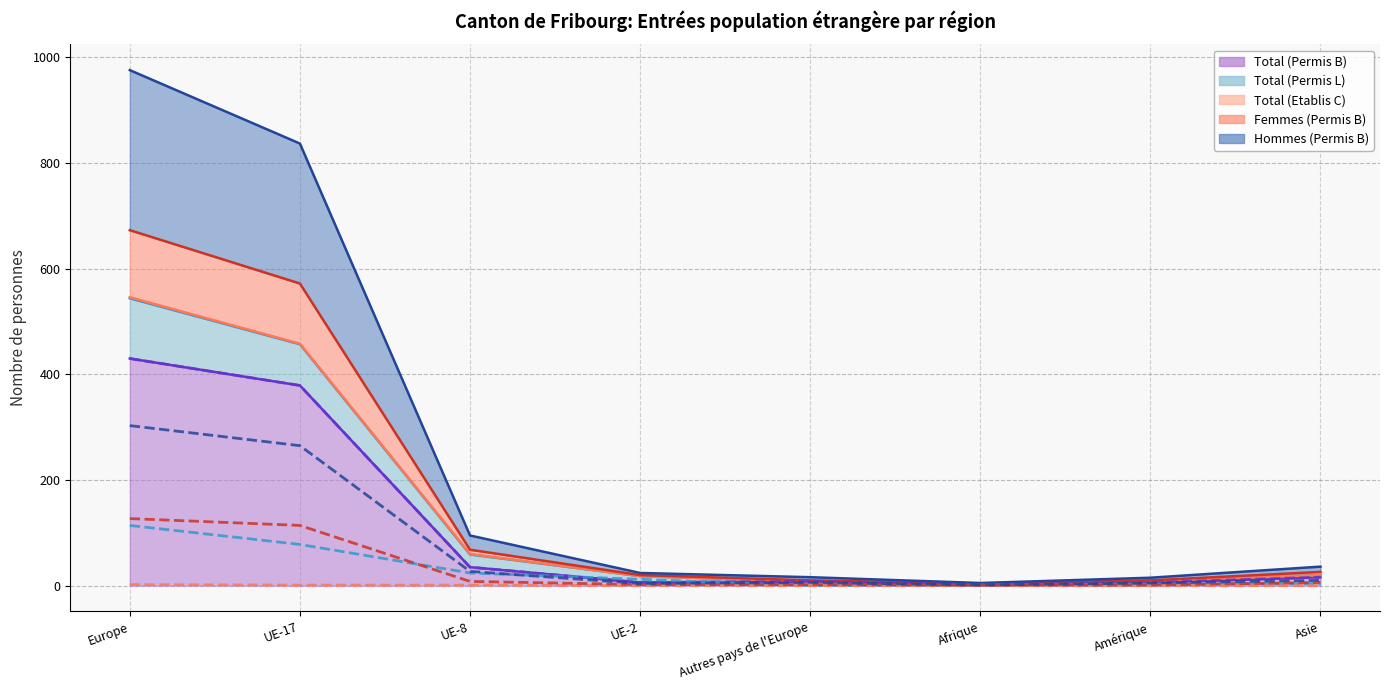

What is the label of the 3rd point from the right?

Afrique